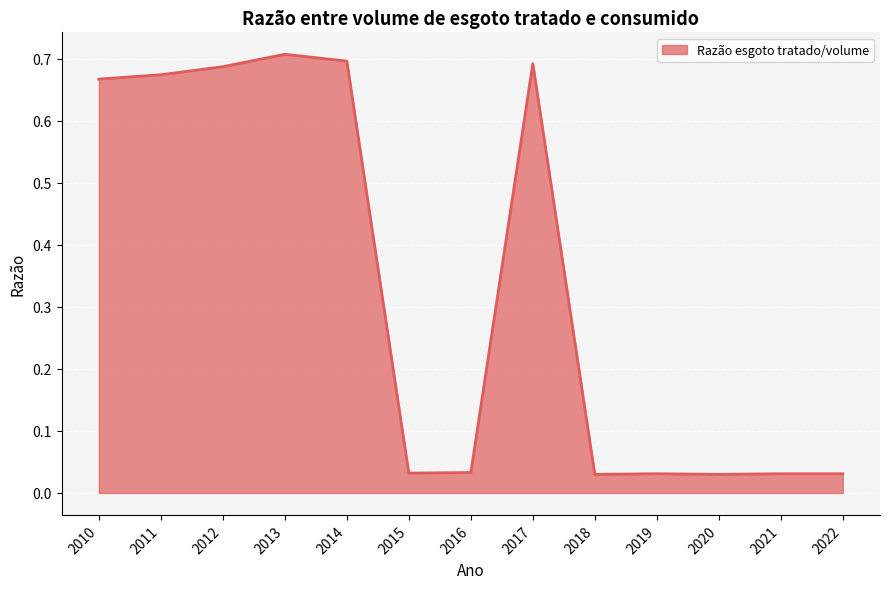

The chart shows a value of 0.2 at 2011. True or false?

False